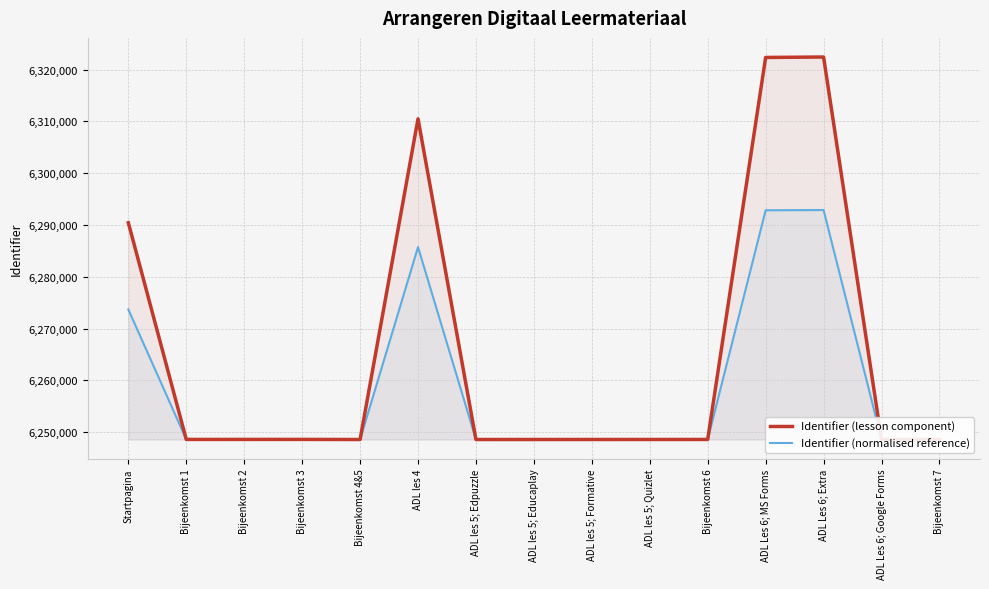

How many interior local peaks does the Identifier (normalised reference) series have?

3